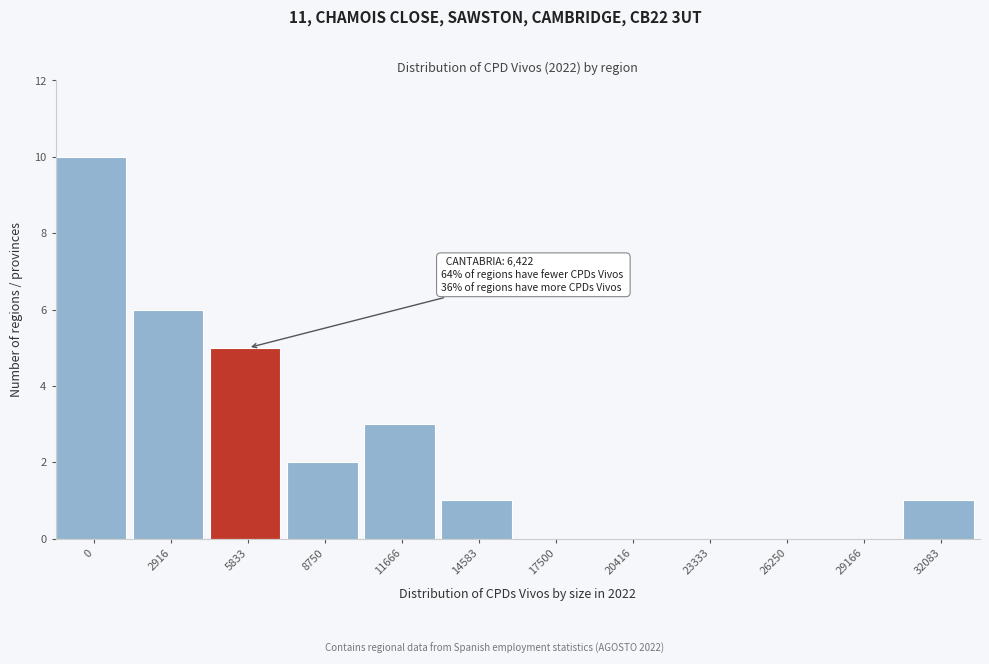

Reading left to right, list all the values displayed in this chart.

0=10	2916=6	5833=5	8750=2	11666=3	14583=1	17500=0	20416=0	23333=0	26250=0	29166=0	32083=1